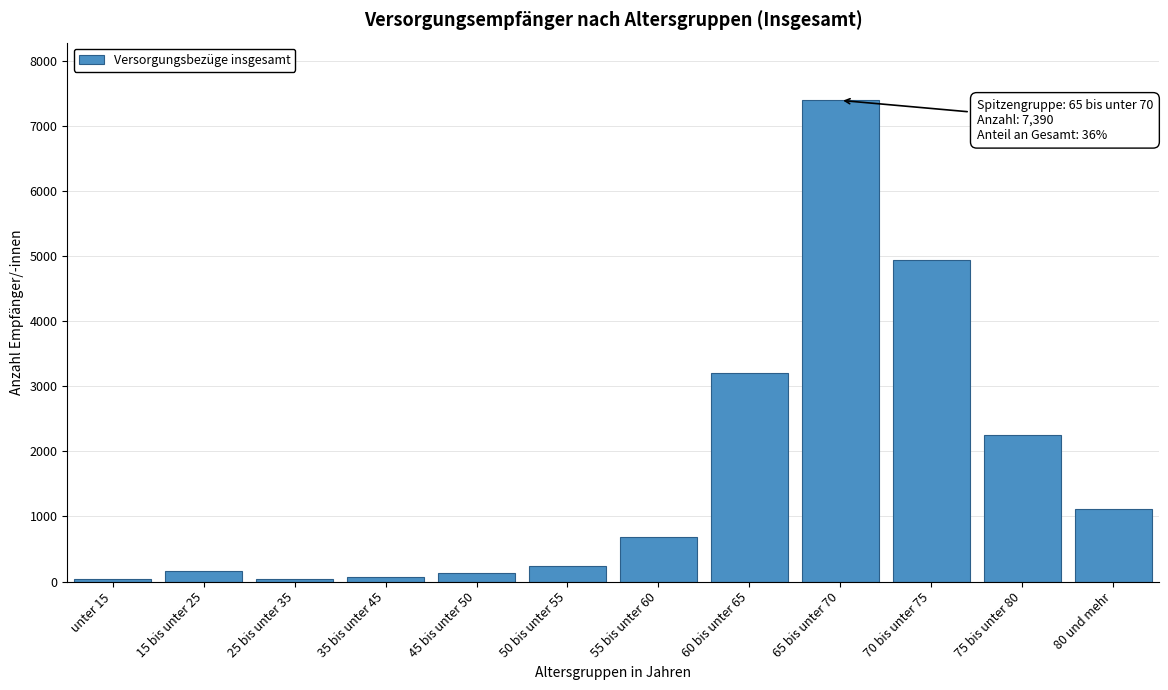

Is it true that the value at 75 bis unter 80 is 2255?

True